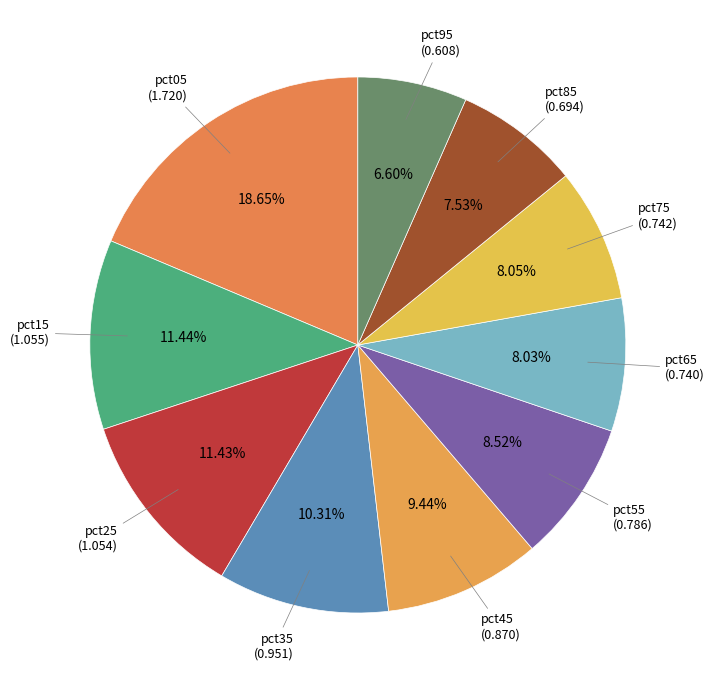

How many slices are in this pie chart?

10